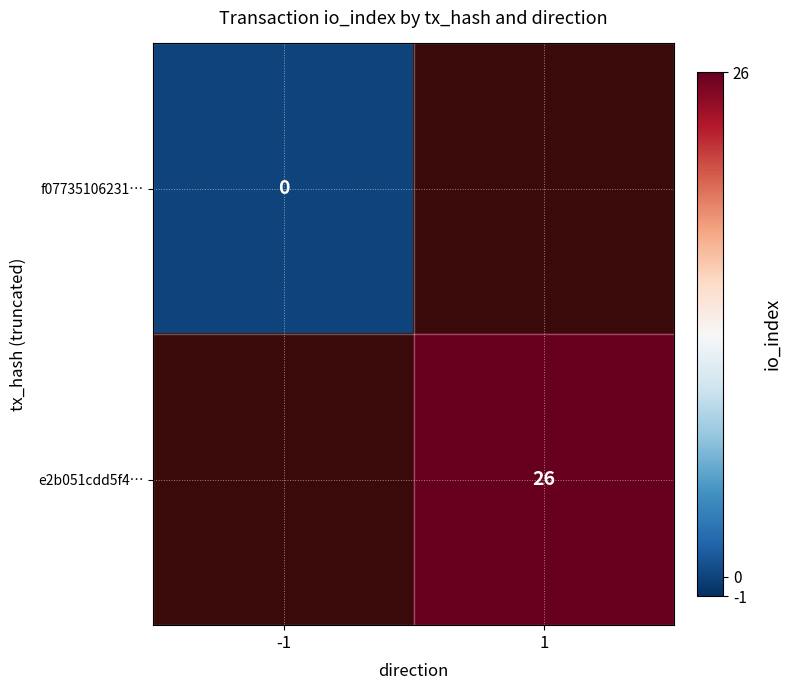

Between -1 and 1, which is larger?

1